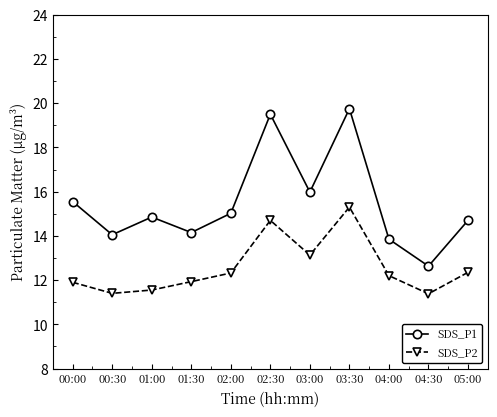

How many series are shown in this chart?

2